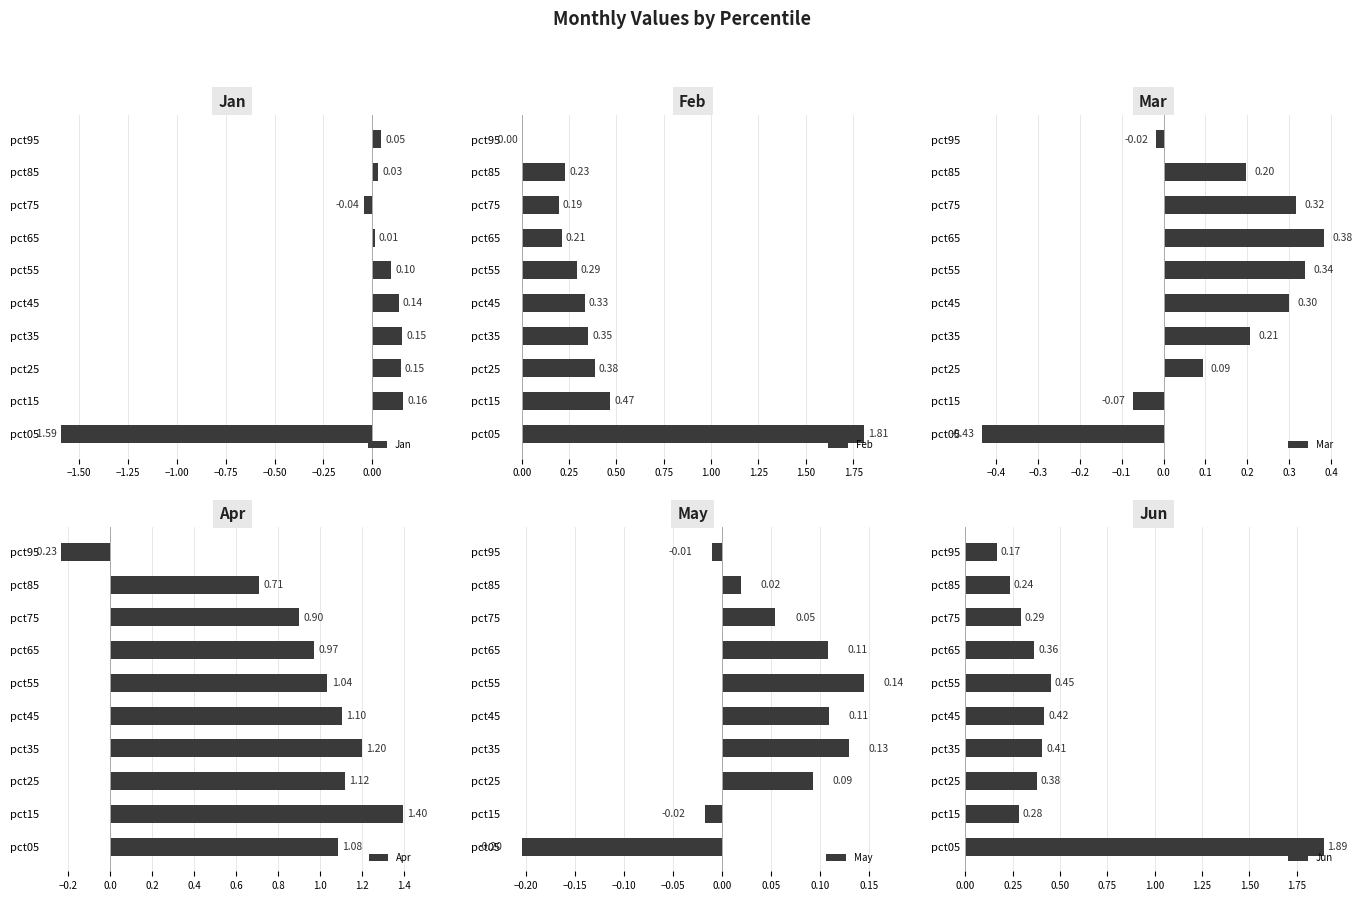

Rank the categories by Mar value from lowest to highest.

pct05, pct15, pct95, pct25, pct85, pct35, pct45, pct75, pct55, pct65